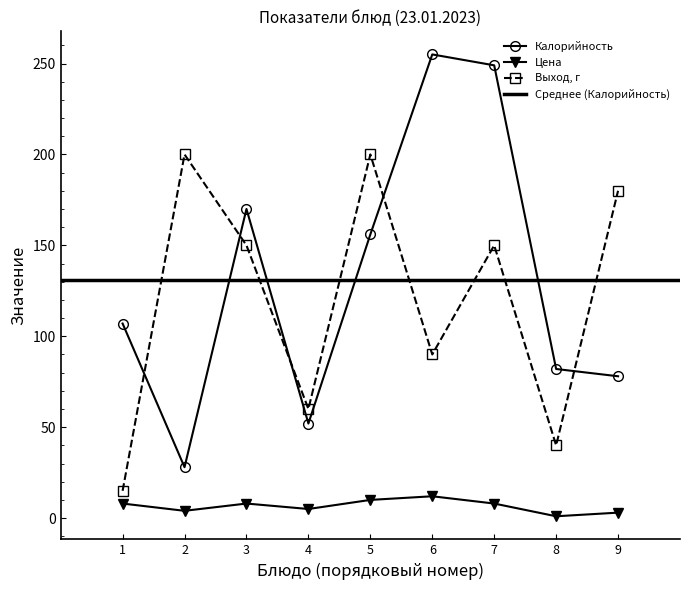

At which category does Выход, г reach its first local valley?

4